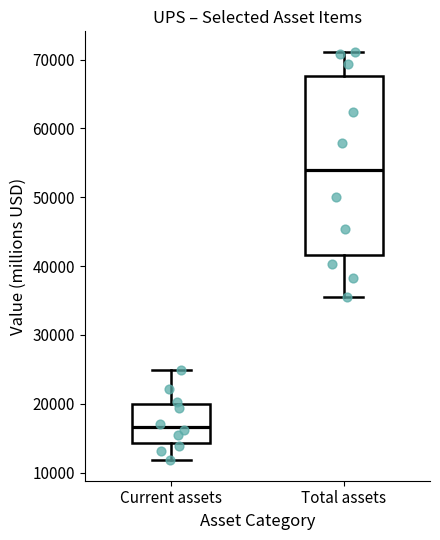

Where is the lower edge of the box for Current assets on the y-axis? The values are not printed on the chart, so give them approximately, as read against the axis.

14000